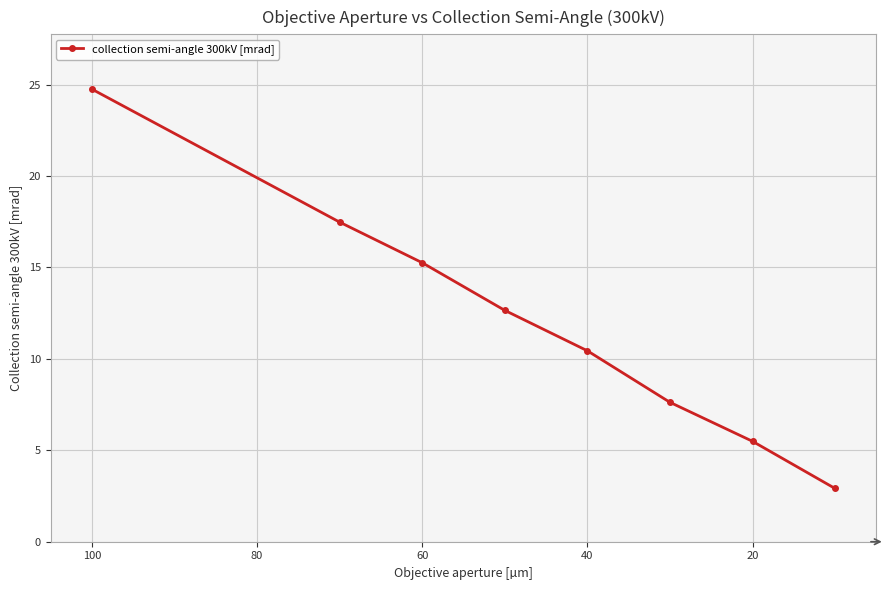

What is the smallest value displayed?

2.9